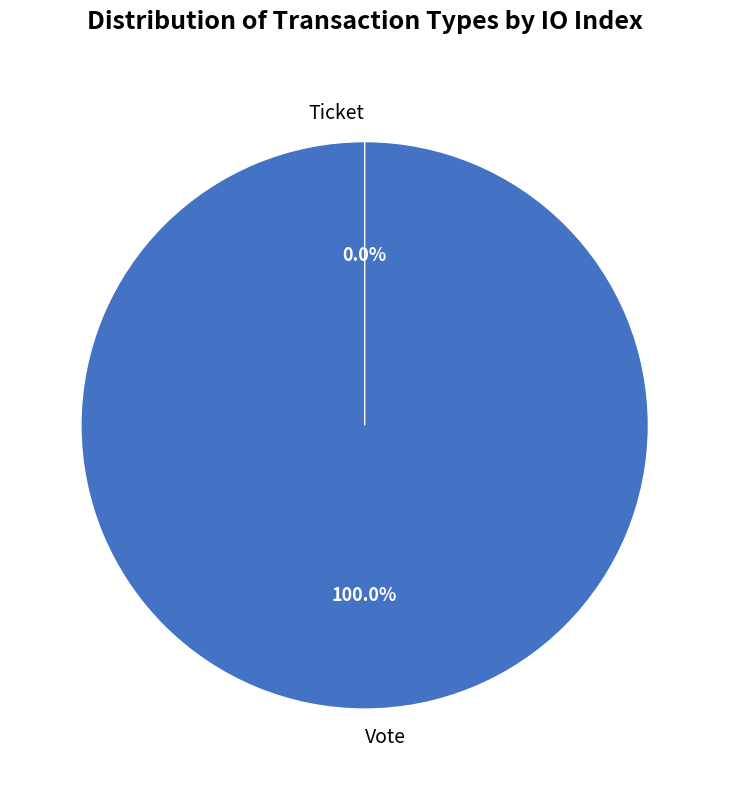

How many segments does this pie chart have?

2